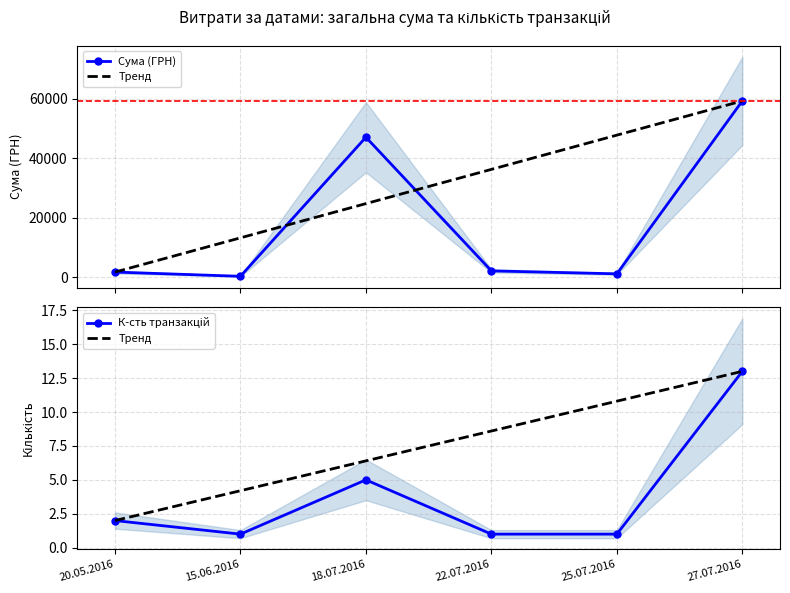

What is the difference between the maximum and minimum values in the Сума (ГРН) series?

58944.8